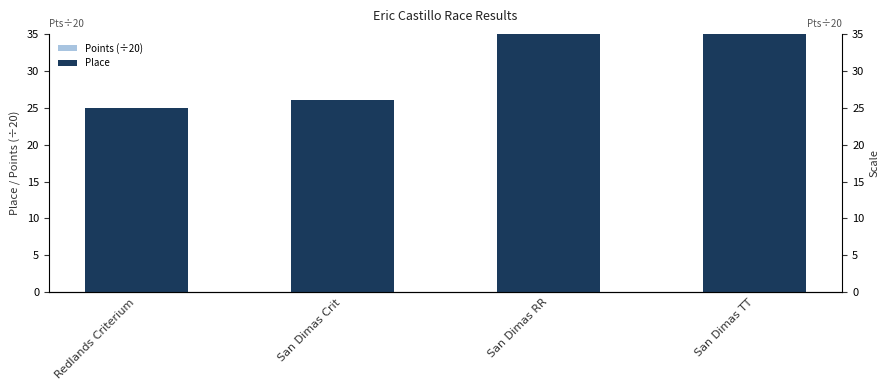

Rank the series at San Dimas TT from highest to lowest value.

Place, Points (÷20)